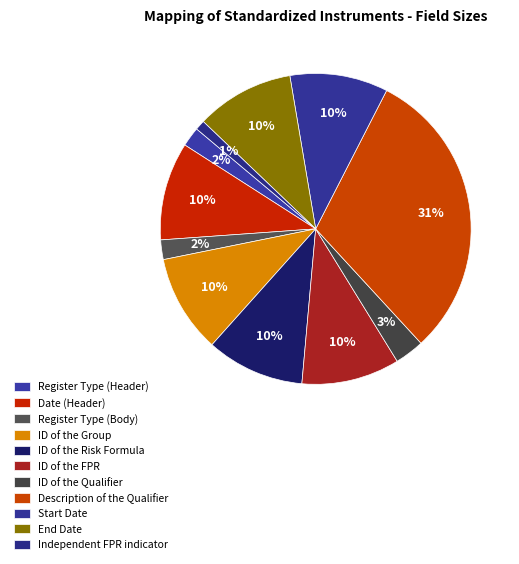

To the nearest percent, what percentage of the pie is End Date?

10%